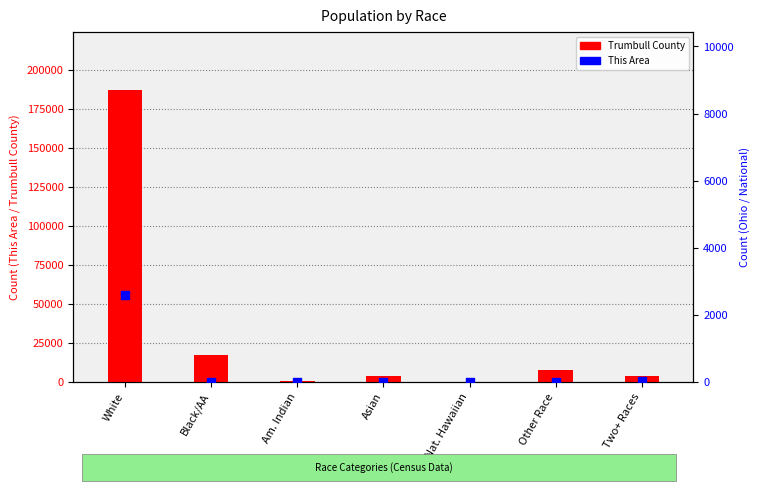

At how many categories does at least one series exceed 98141?

1